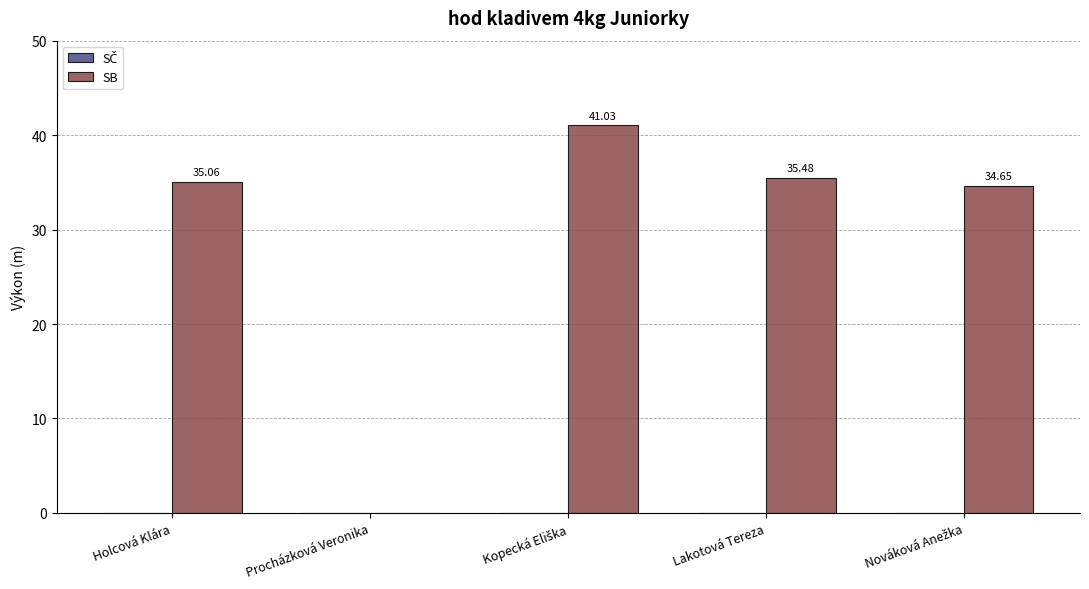

At which label does the data first exceed 35?

Holcová Klára